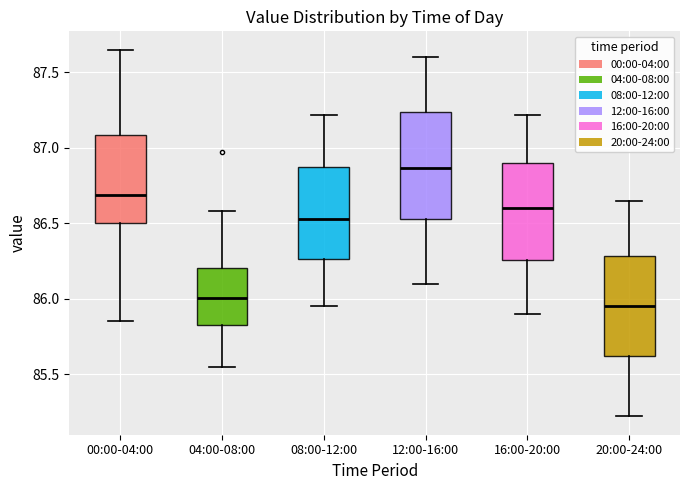

Reading left to right, transcribe this box plot: for each box, give where its median line is, the range the box spans, and where its two whiskers end, as read against the y-axis. The values are not printed on the chart, so give them approximately, as read against the axis.

00:00-04:00: median 86.70, box 86.50 to 87.10, whiskers 85.85 to 87.65
04:00-08:00: median 86.00, box 85.85 to 86.20, whiskers 85.55 to 86.60
08:00-12:00: median 86.55, box 86.25 to 86.90, whiskers 85.95 to 87.20
12:00-16:00: median 86.85, box 86.55 to 87.25, whiskers 86.10 to 87.60
16:00-20:00: median 86.60, box 86.25 to 86.90, whiskers 85.90 to 87.20
20:00-24:00: median 85.95, box 85.60 to 86.30, whiskers 85.20 to 86.65